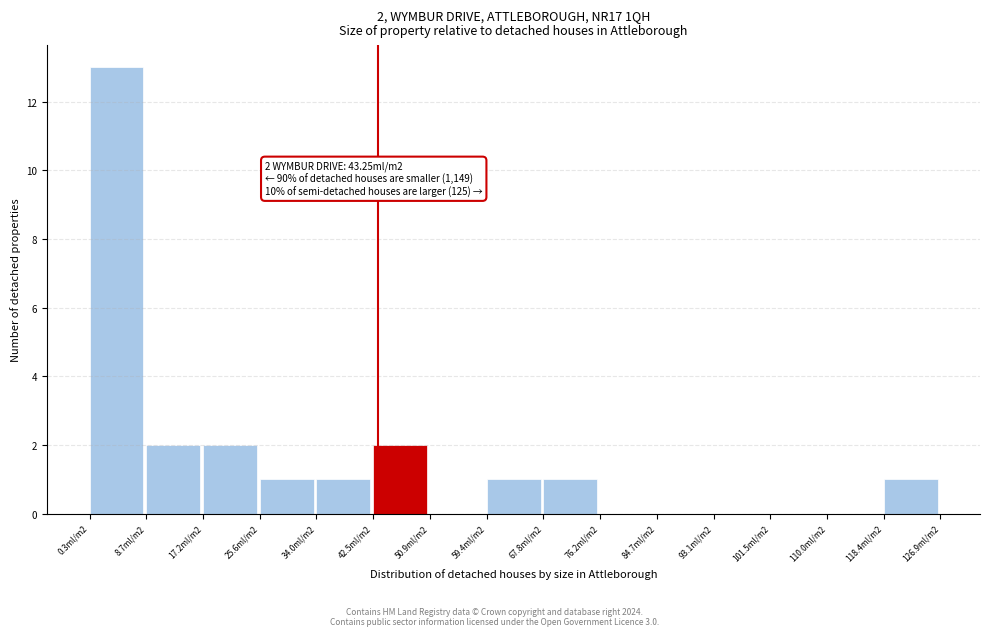

Reading right to left, extract all data points from this chart.

118.4ml/m2=1	110.0ml/m2=0	101.5ml/m2=0	93.1ml/m2=0	84.7ml/m2=0	76.2ml/m2=0	67.8ml/m2=1	59.4ml/m2=1	50.9ml/m2=0	42.5ml/m2=2	34.0ml/m2=1	25.6ml/m2=1	17.2ml/m2=2	8.7ml/m2=2	0.3ml/m2=13